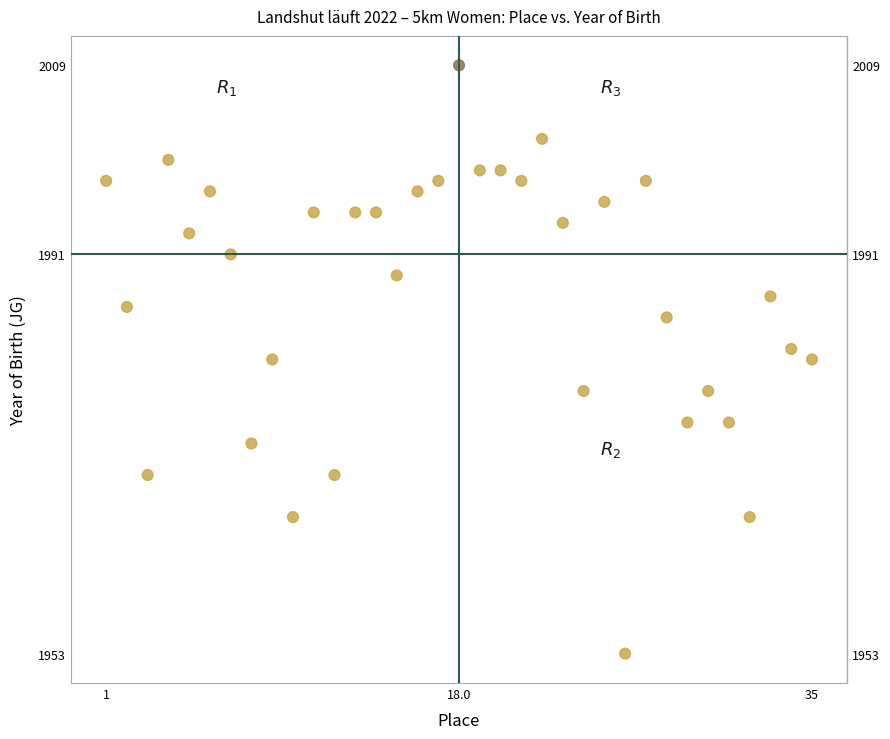

What is the range of Y values (max minus min)?

56